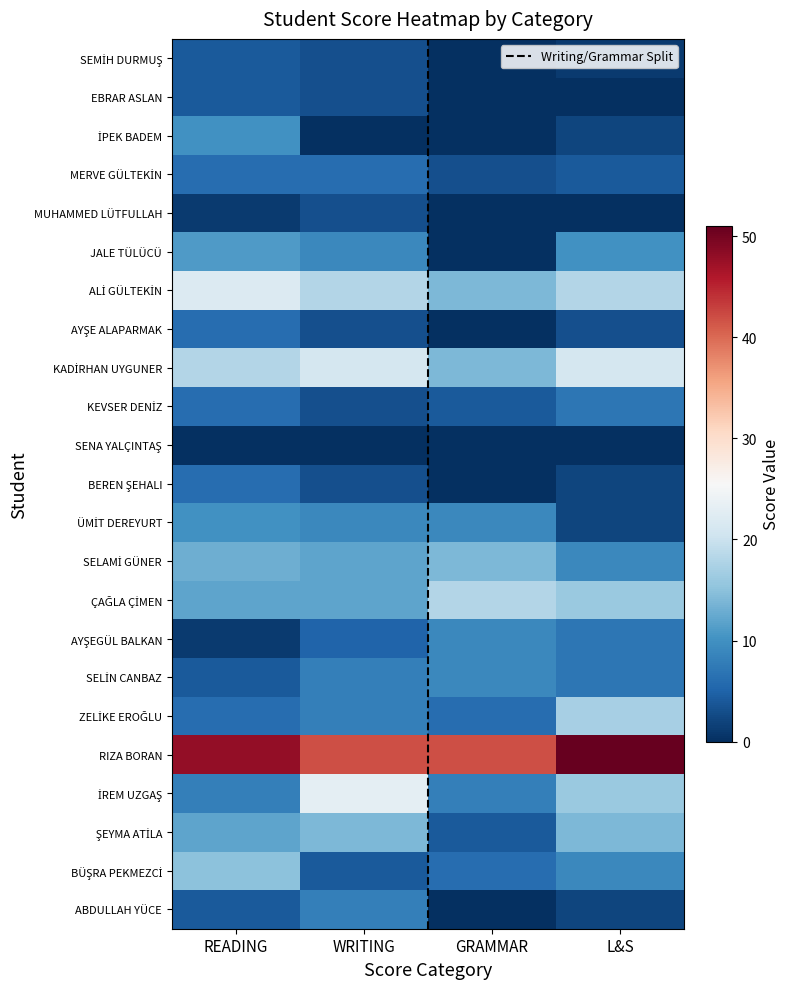

Reading left to right, list all the values displayed in this chart.

SEMİH DURMUŞ: READING=4	WRITING=3	GRAMMAR=0	L&S=1
EBRAR ASLAN: READING=4	WRITING=3	GRAMMAR=0	L&S=0
İPEK BADEM: READING=10	WRITING=0	GRAMMAR=0	L&S=2
MERVE GÜLTEKİN: READING=6	WRITING=6	GRAMMAR=3	L&S=4
MUHAMMED LÜTFULLAH: READING=1	WRITING=3	GRAMMAR=0	L&S=0
JALE TÜLÜCÜ: READING=11	WRITING=9	GRAMMAR=0	L&S=10
ALİ GÜLTEKİN: READING=22	WRITING=18	GRAMMAR=14	L&S=18
AYŞE ALAPARMAK: READING=6	WRITING=3	GRAMMAR=0	L&S=3
KADİRHAN UYGUNER: READING=18	WRITING=21	GRAMMAR=14	L&S=21
KEVSER DENİZ: READING=6	WRITING=3	GRAMMAR=4	L&S=7
BEREN ŞEHALI: READING=6	WRITING=3	GRAMMAR=0	L&S=2
ÜMİT DEREYURT: READING=10	WRITING=9	GRAMMAR=9	L&S=2
SELAMİ GÜNER: READING=13	WRITING=12	GRAMMAR=14	L&S=9
ÇAĞLA ÇİMEN: READING=12	WRITING=12	GRAMMAR=18	L&S=16
AYŞEGÜL BALKAN: READING=1	WRITING=5	GRAMMAR=9	L&S=7
SELİN CANBAZ: READING=4	WRITING=8	GRAMMAR=9	L&S=7
ZELİKE EROĞLU: READING=6	WRITING=8	GRAMMAR=6	L&S=17
RIZA BORAN: READING=48	WRITING=42	GRAMMAR=42	L&S=51
İREM UZGAŞ: READING=8	WRITING=23	GRAMMAR=8	L&S=16
ŞEYMA ATİLA: READING=12	WRITING=14	GRAMMAR=4	L&S=14
BÜŞRA PEKMEZCİ: READING=15	WRITING=4	GRAMMAR=6	L&S=9
ABDULLAH YÜCE: READING=4	WRITING=8	GRAMMAR=0	L&S=2